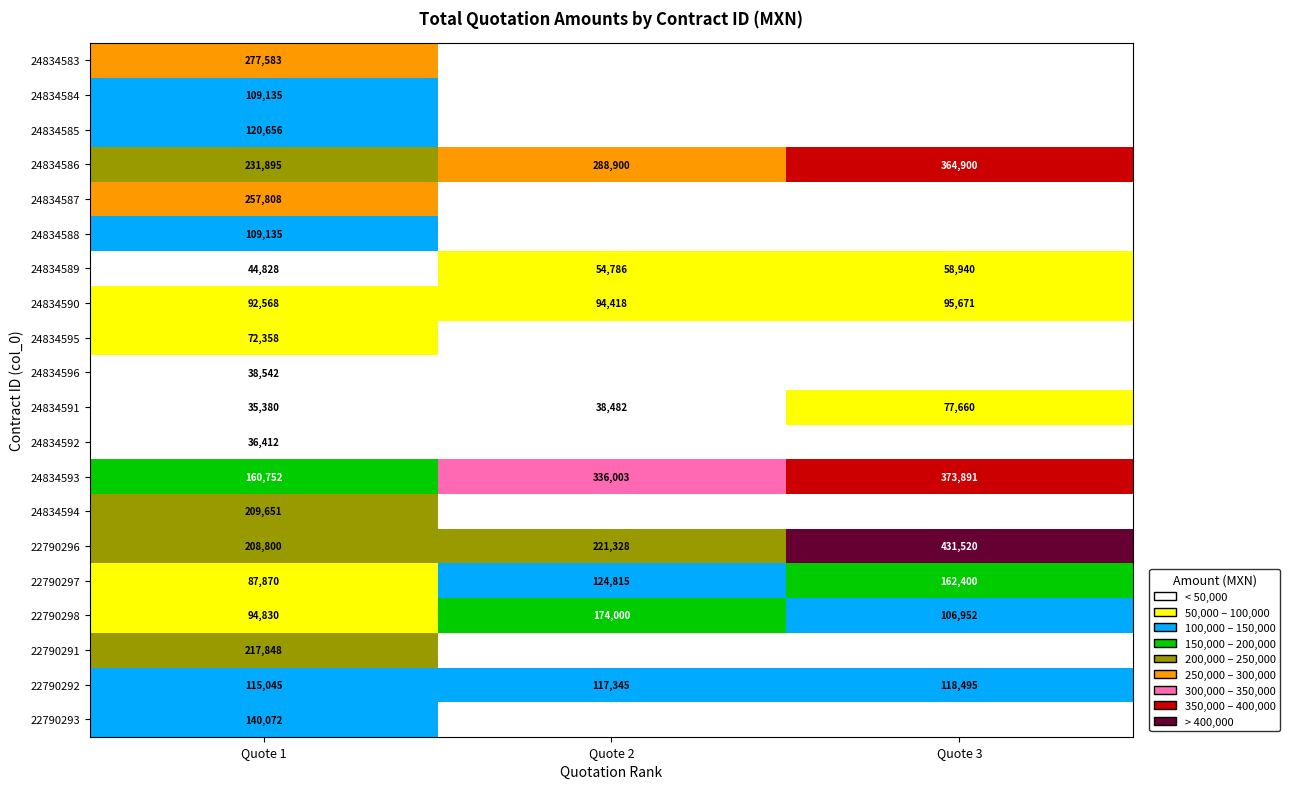

What is the sum of the 22790298 values at Quote 1 and Quote 3?

201782